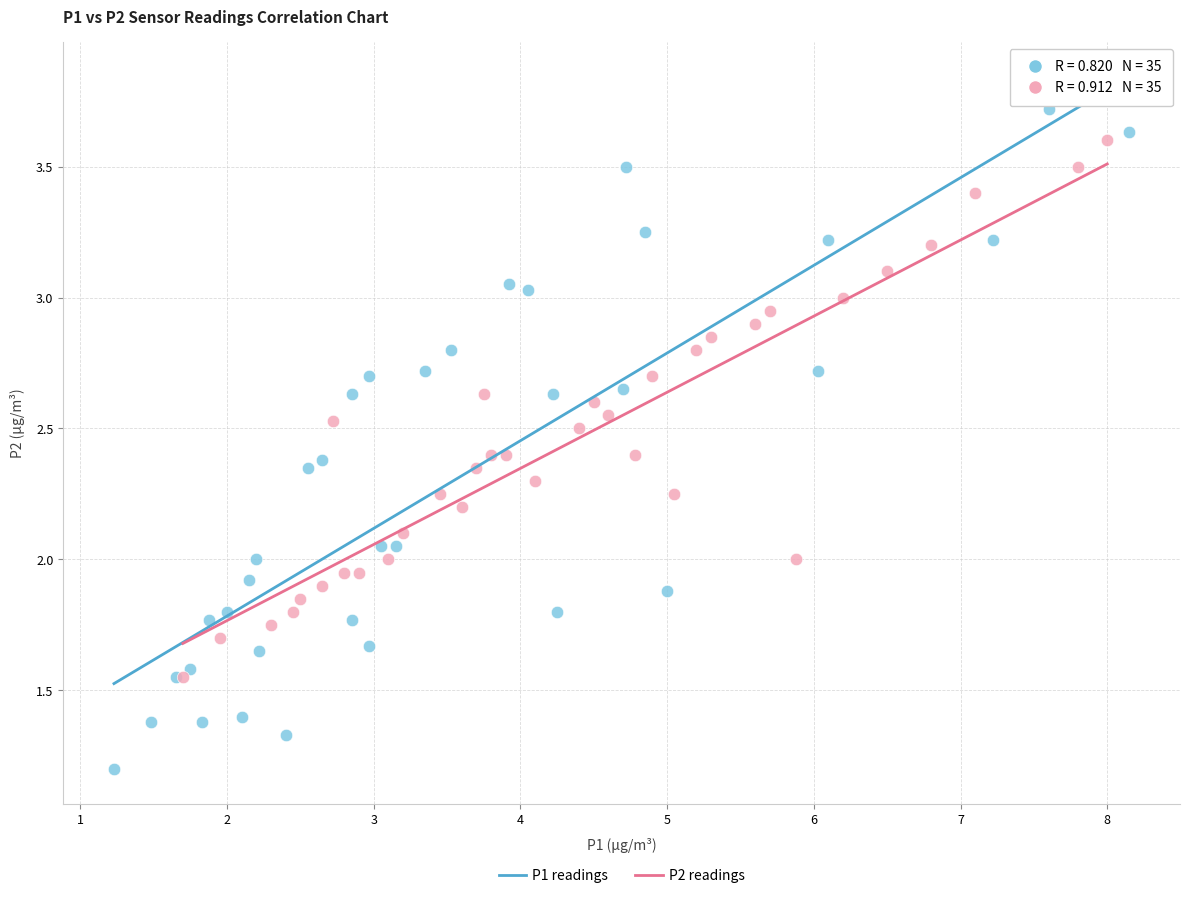

Which series contains the highest Y value?

P1 readings